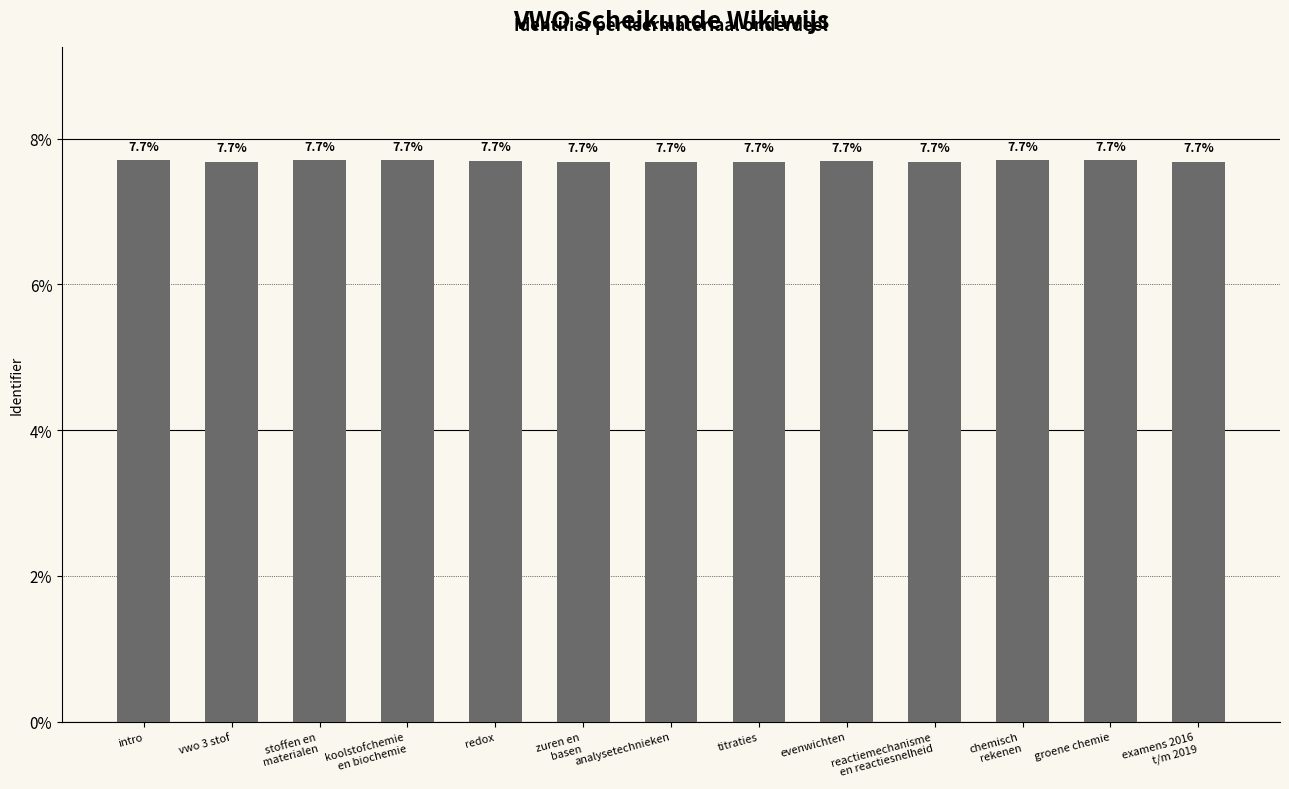

Reading right to left, list all the values displayed in this chart.

7.7	7.7	7.7	7.7	7.7	7.7	7.7	7.7	7.7	7.7	7.7	7.7	7.7